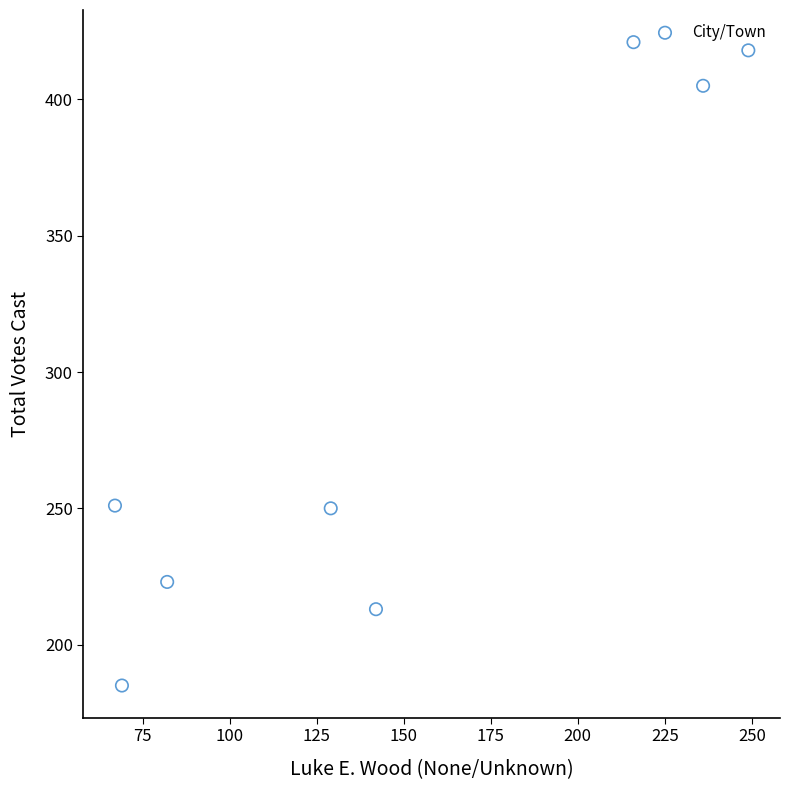

What is the average X value?

149